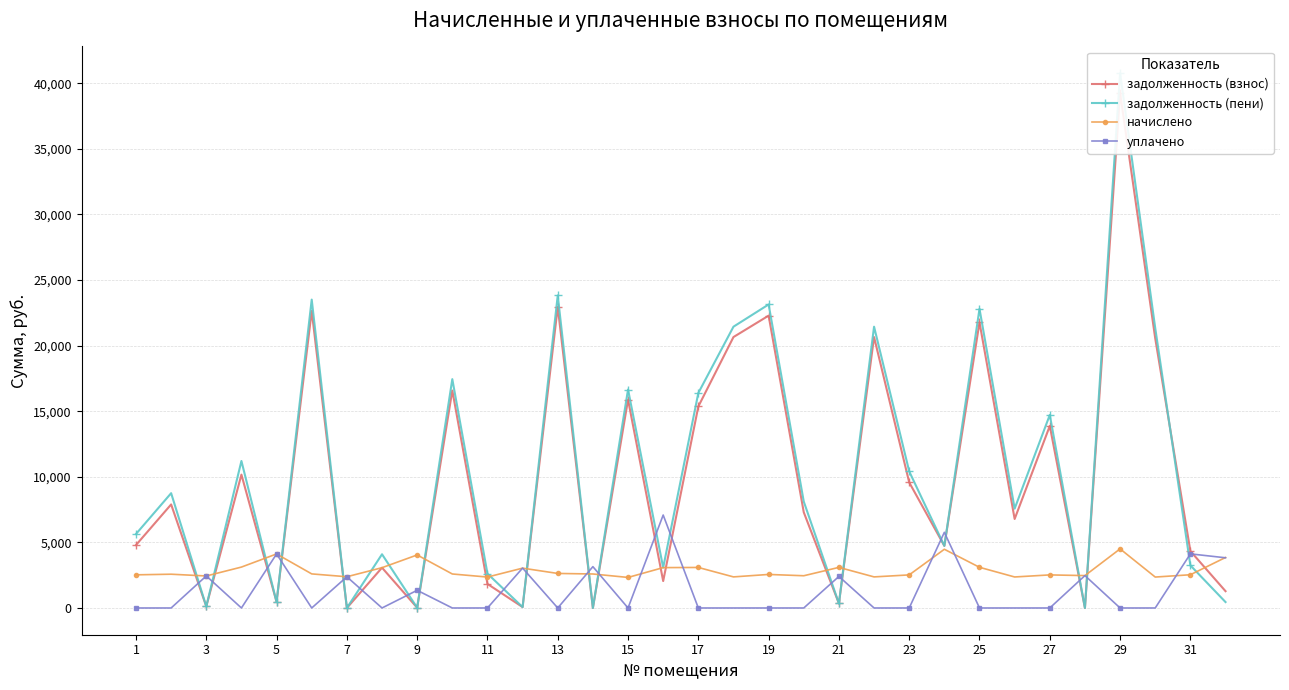

True or false: начислено and уплачено cross at least once.

True